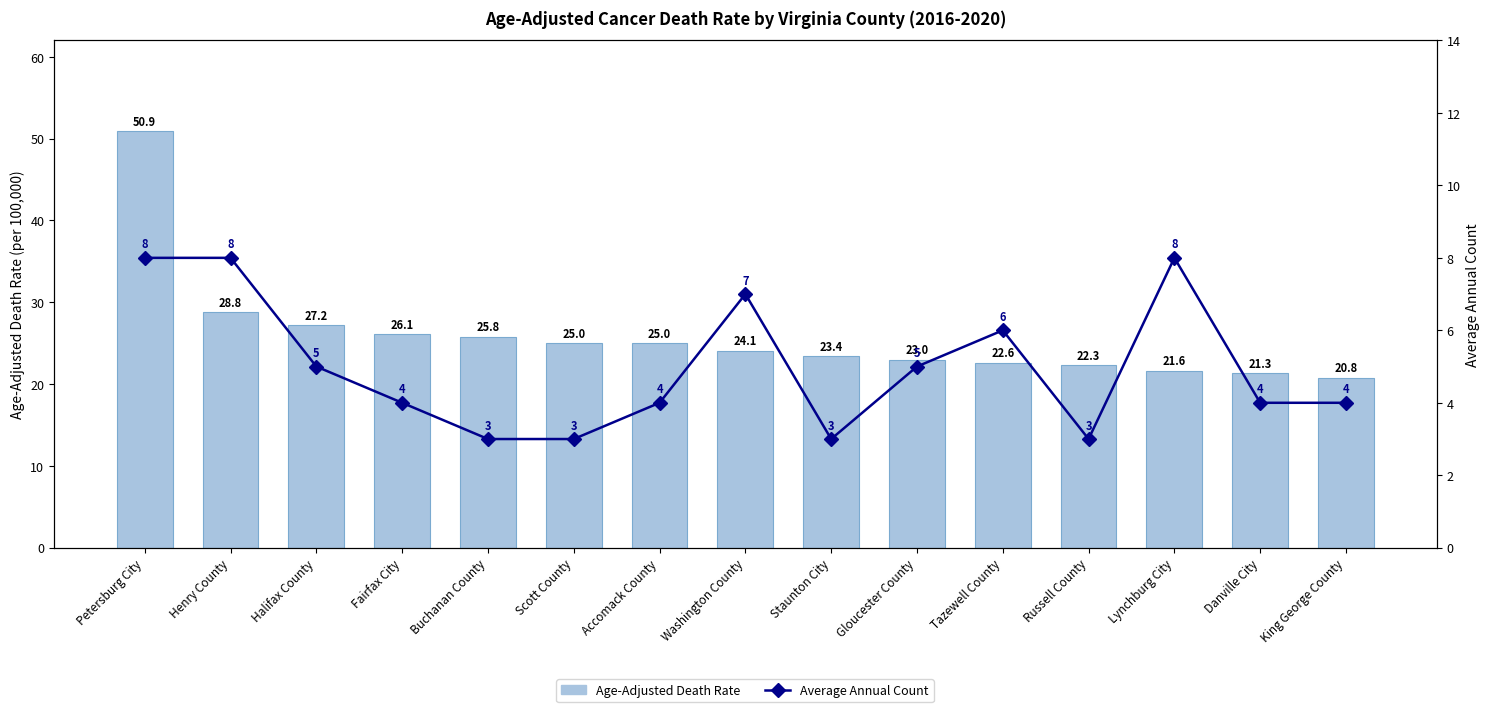

Is it true that Average Annual Count equals 3.0 at Russell County?

True